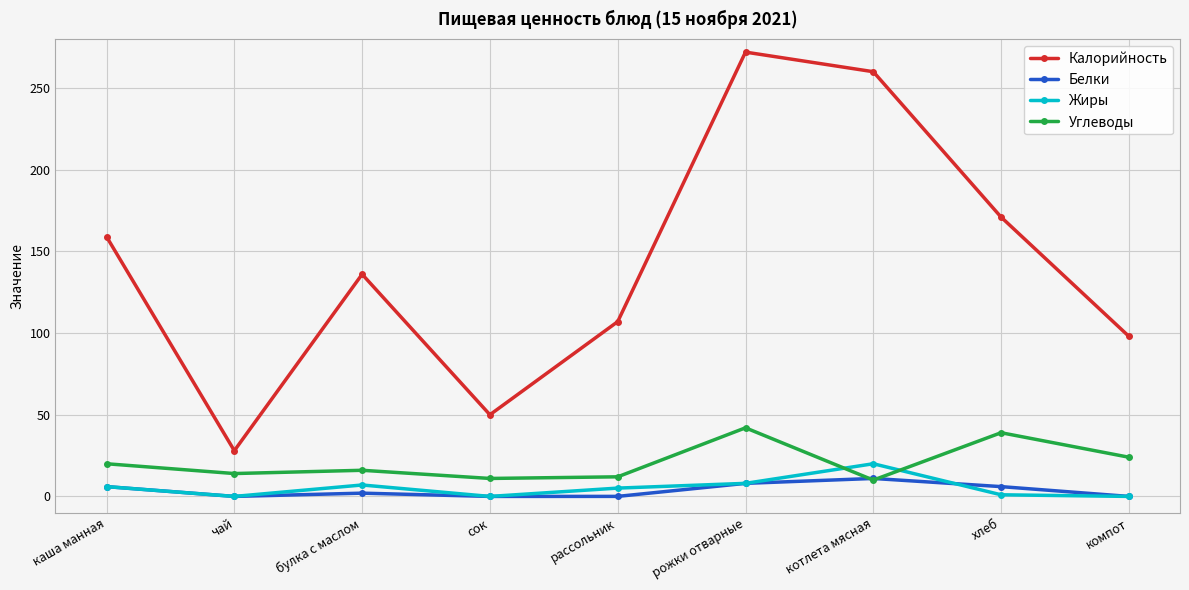

Between which two adjacent categories do Белки and Углеводы first intersect?

рожки отварные and котлета мясная